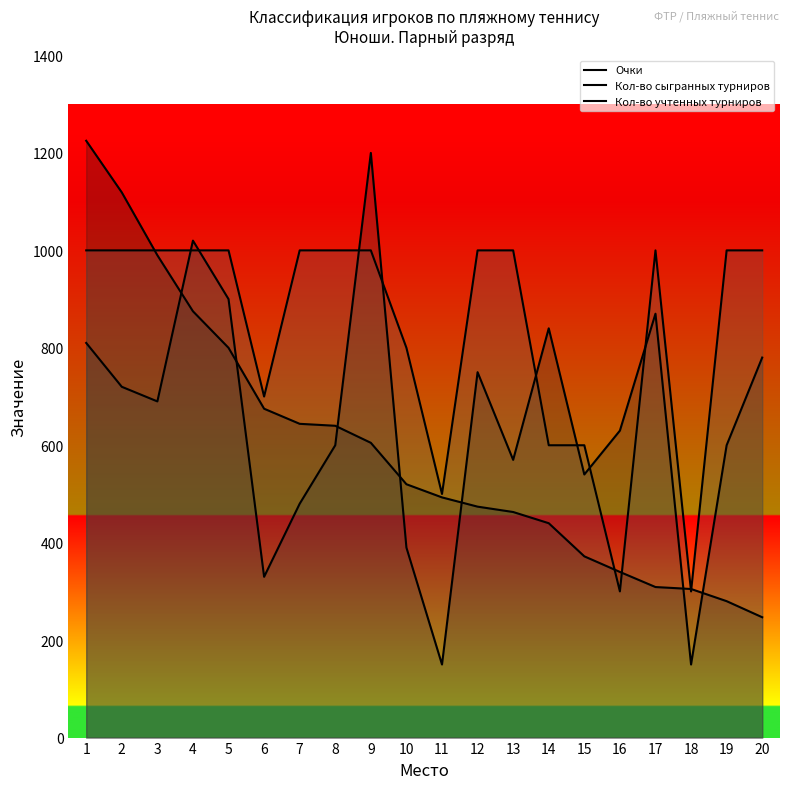

At how many categories does at least one series exceed 1051?

3